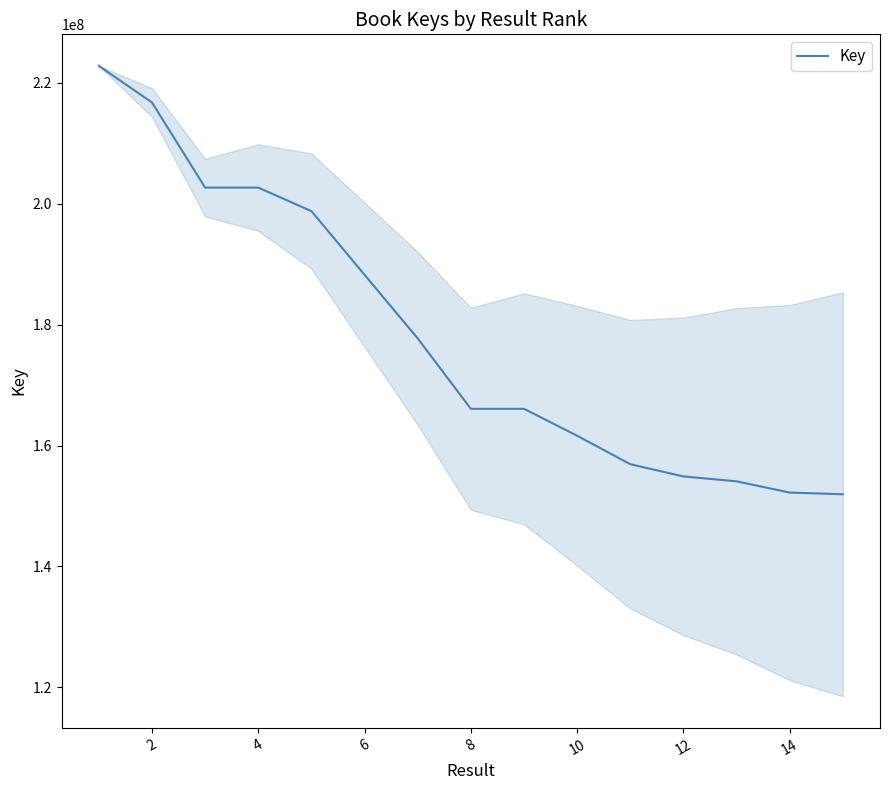

What is the difference between the maximum and minimum values?

70856088